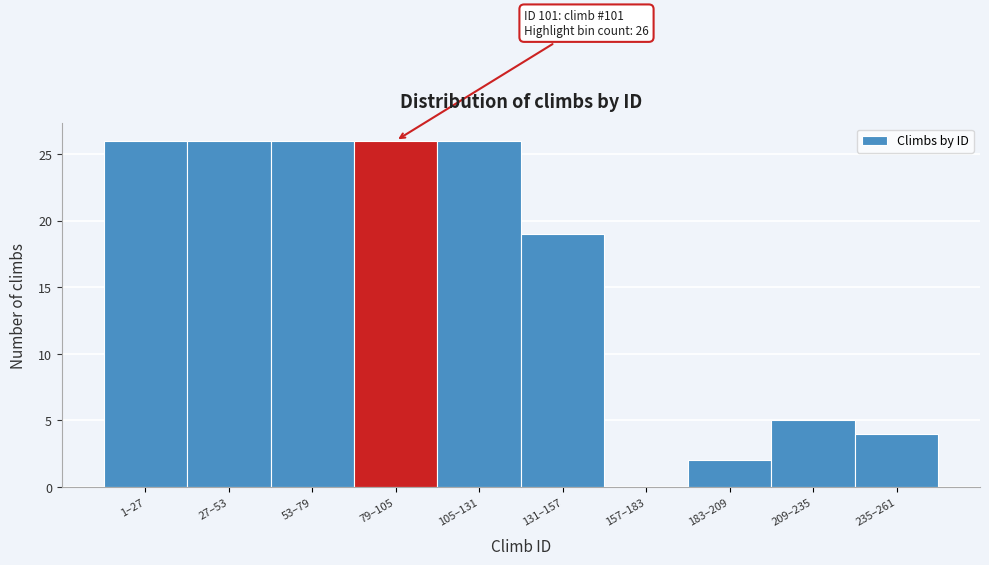

Reading left to right, transcribe all the data shown in this chart.

1–27=26	27–53=26	53–79=26	79–105=26	105–131=26	131–157=19	157–183=0	183–209=2	209–235=5	235–261=4